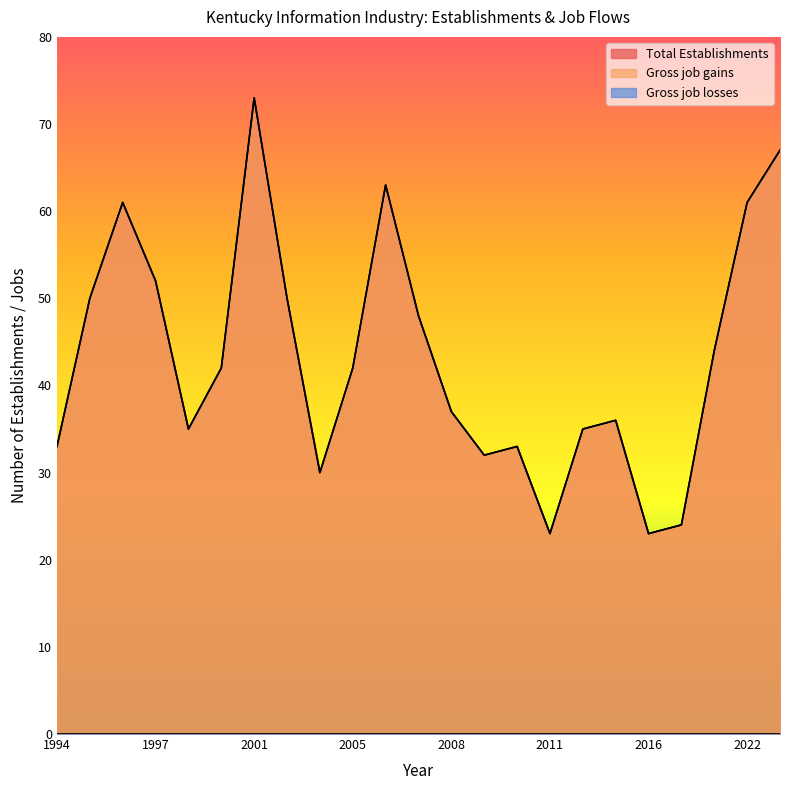

Between 1994 and 2014, which is larger?

2014